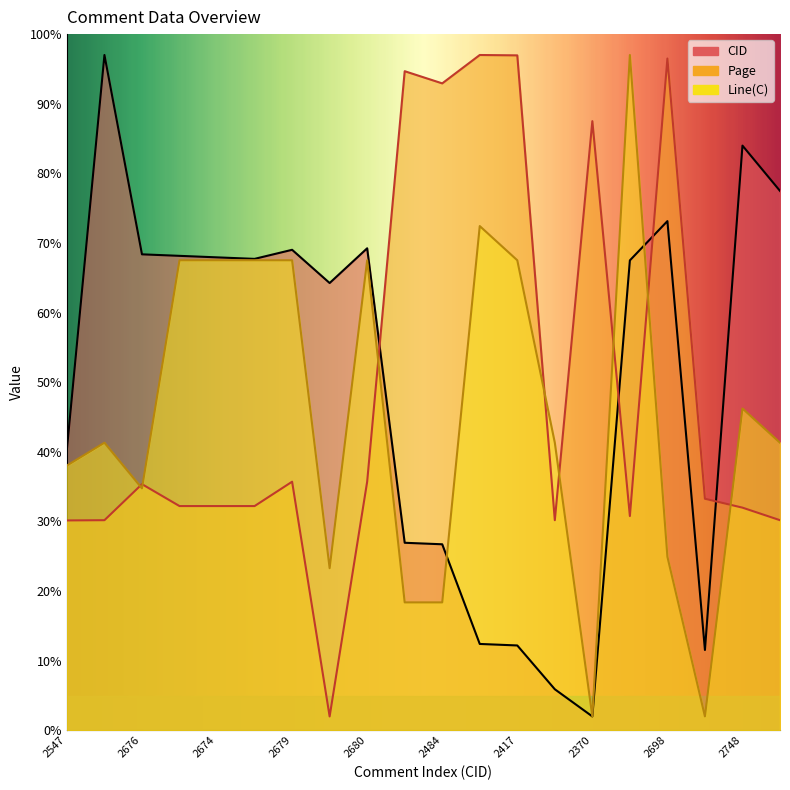

What is the approximate value of Line(C) at 2698?

24.9